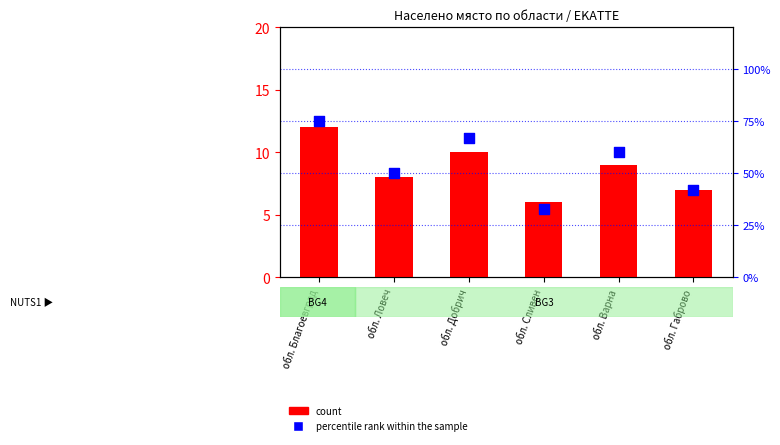

Which series reaches the maximum Y coordinate?

percentile rank within the sample